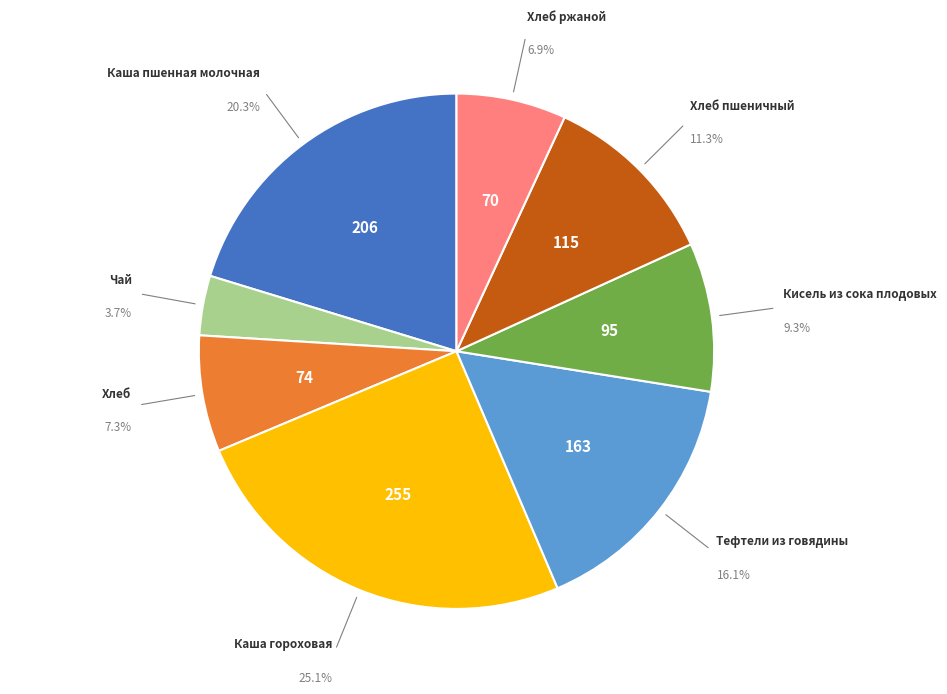

How many segments does this pie chart have?

8